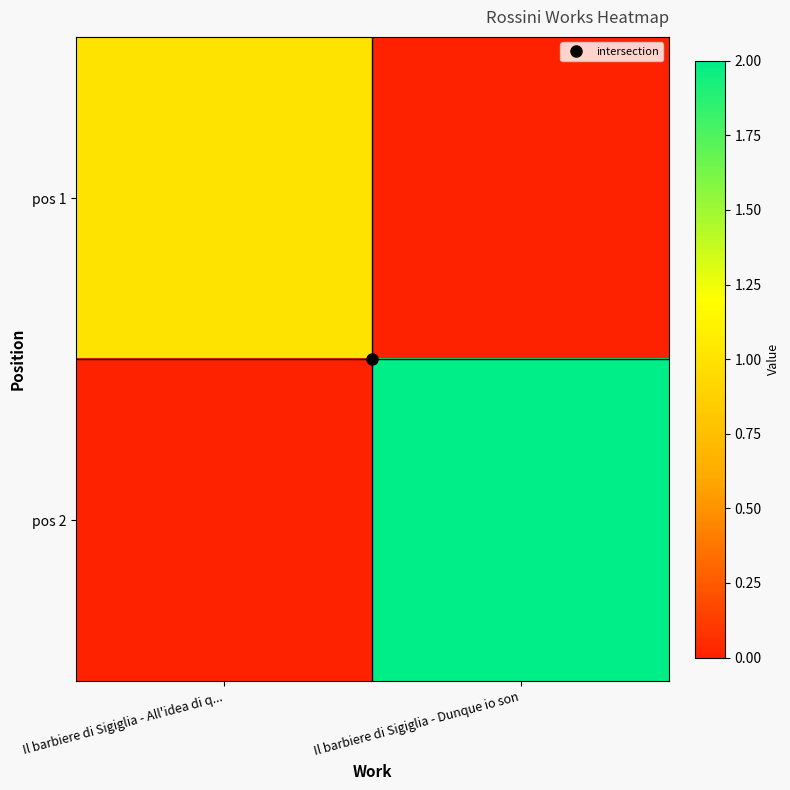

Which label corresponds to the largest value in the chart?

Il barbiere di Sigiglia - Dunque io son